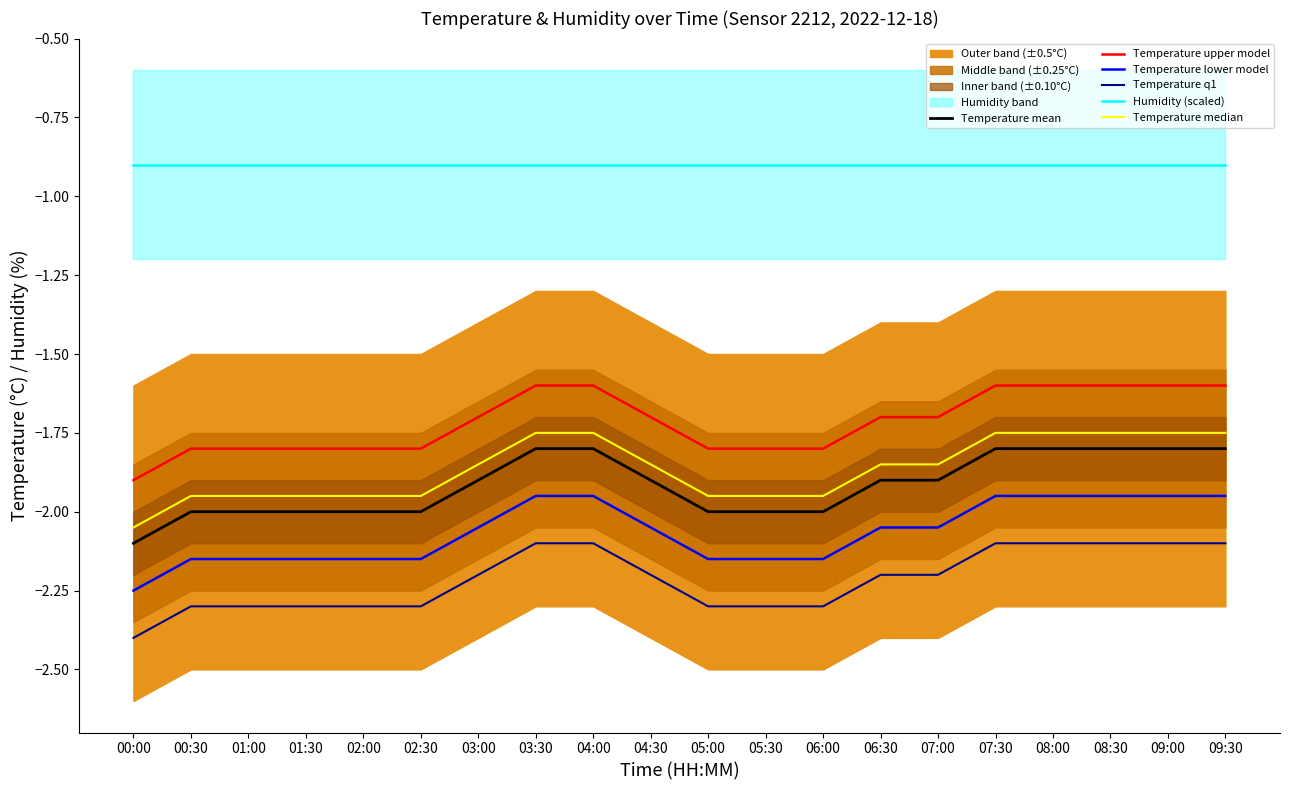

The value of Humidity (scaled) at 03:30 is -1.5. True or false?

False